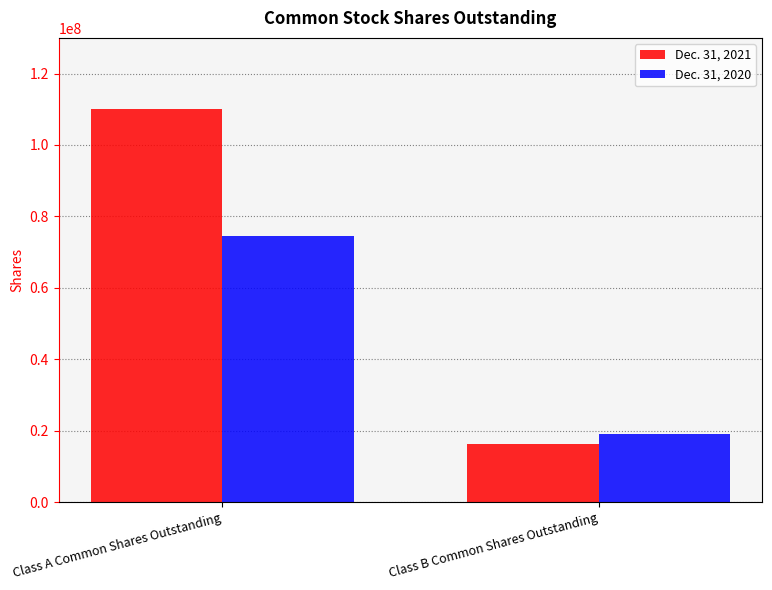

What is the sum of all Dec. 31, 2021 values?

126196000